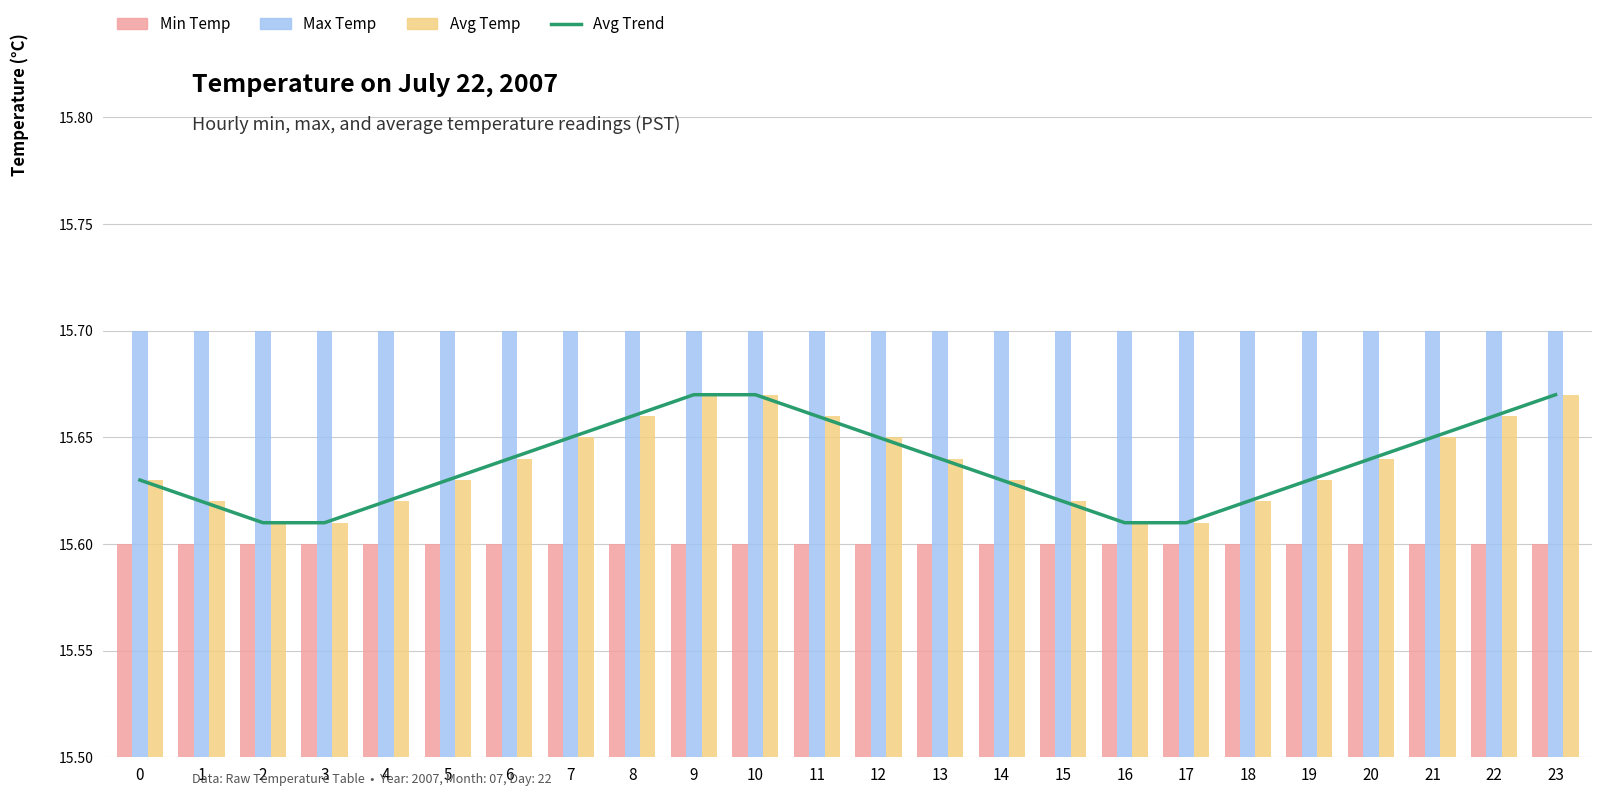

Reading right to left, extract all data points from this chart.

Avg Trend: 15.7	15.7	15.7	15.6	15.6	15.6	15.6	15.6	15.6	15.6	15.6	15.7	15.7	15.7	15.7	15.7	15.7	15.6	15.6	15.6	15.6	15.6	15.6	15.6
Min Temp: 15.6	15.6	15.6	15.6	15.6	15.6	15.6	15.6	15.6	15.6	15.6	15.6	15.6	15.6	15.6	15.6	15.6	15.6	15.6	15.6	15.6	15.6	15.6	15.6
Max Temp: 15.7	15.7	15.7	15.7	15.7	15.7	15.7	15.7	15.7	15.7	15.7	15.7	15.7	15.7	15.7	15.7	15.7	15.7	15.7	15.7	15.7	15.7	15.7	15.7
Avg Temp: 15.7	15.7	15.7	15.6	15.6	15.6	15.6	15.6	15.6	15.6	15.6	15.7	15.7	15.7	15.7	15.7	15.7	15.6	15.6	15.6	15.6	15.6	15.6	15.6